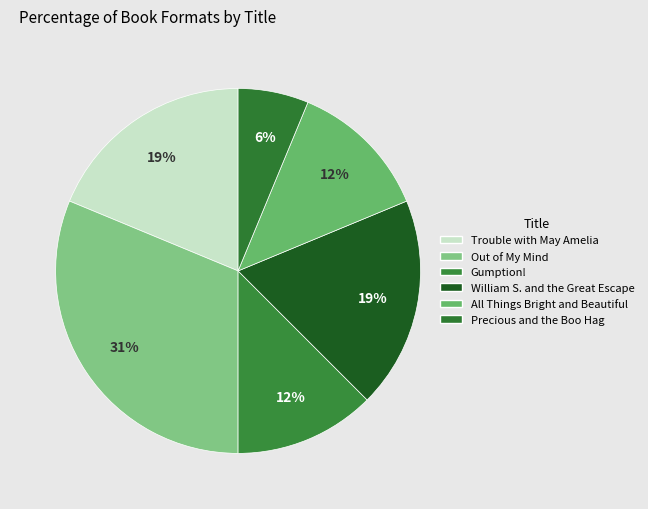

How many segments does this pie chart have?

6